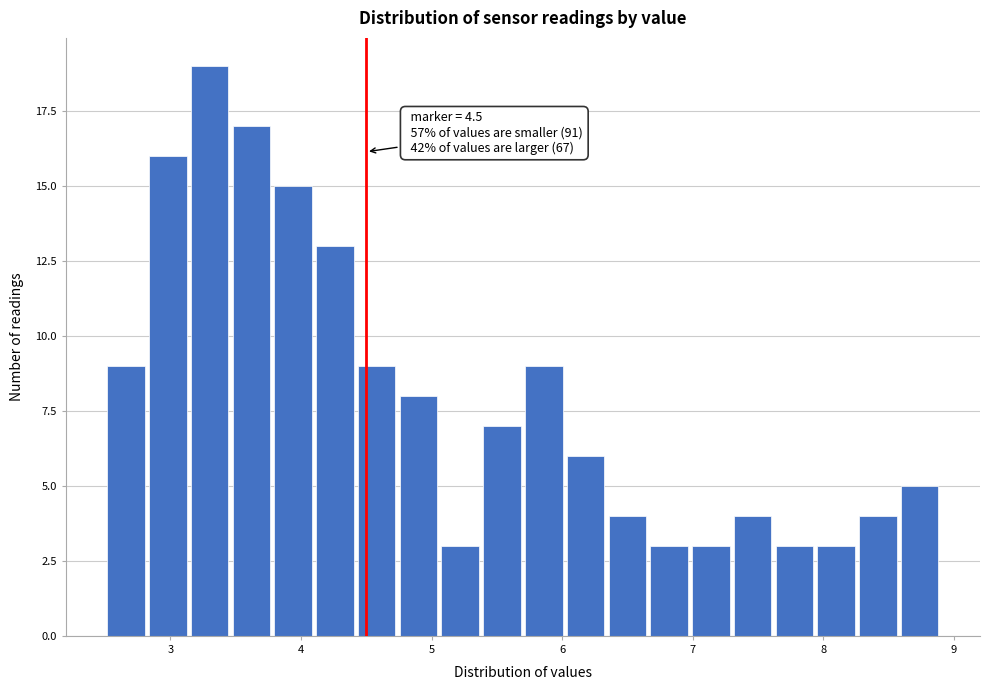

Read against the x-axis, roughly where is the centre of the tallest bar?

3.3